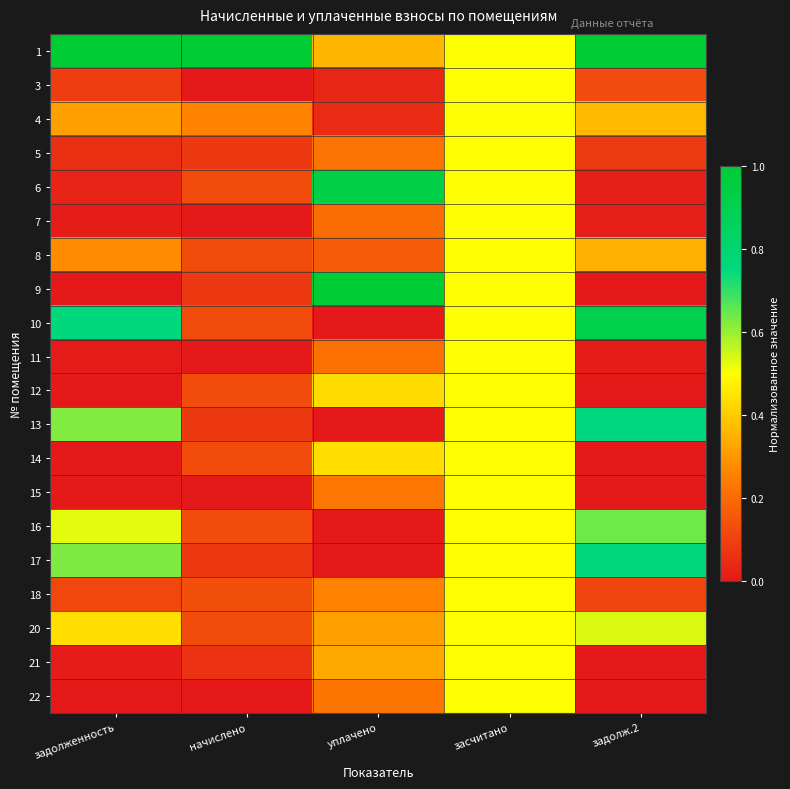

How many series are shown in this chart?

20